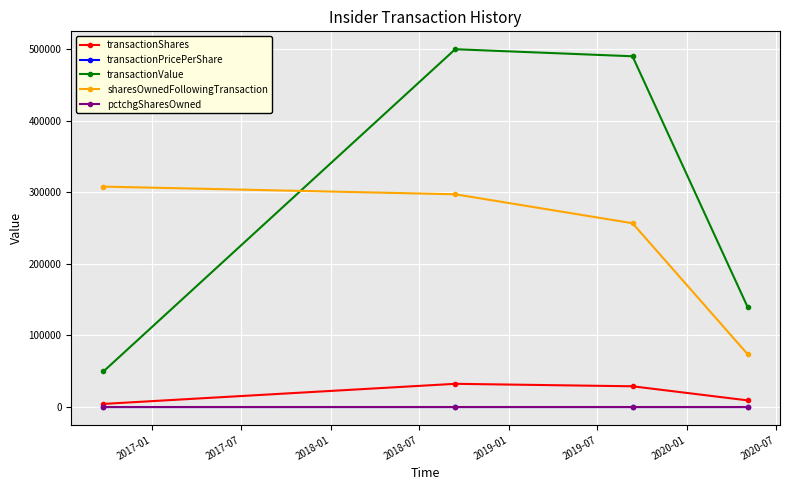

Which series has the largest total across all categories?

transactionValue